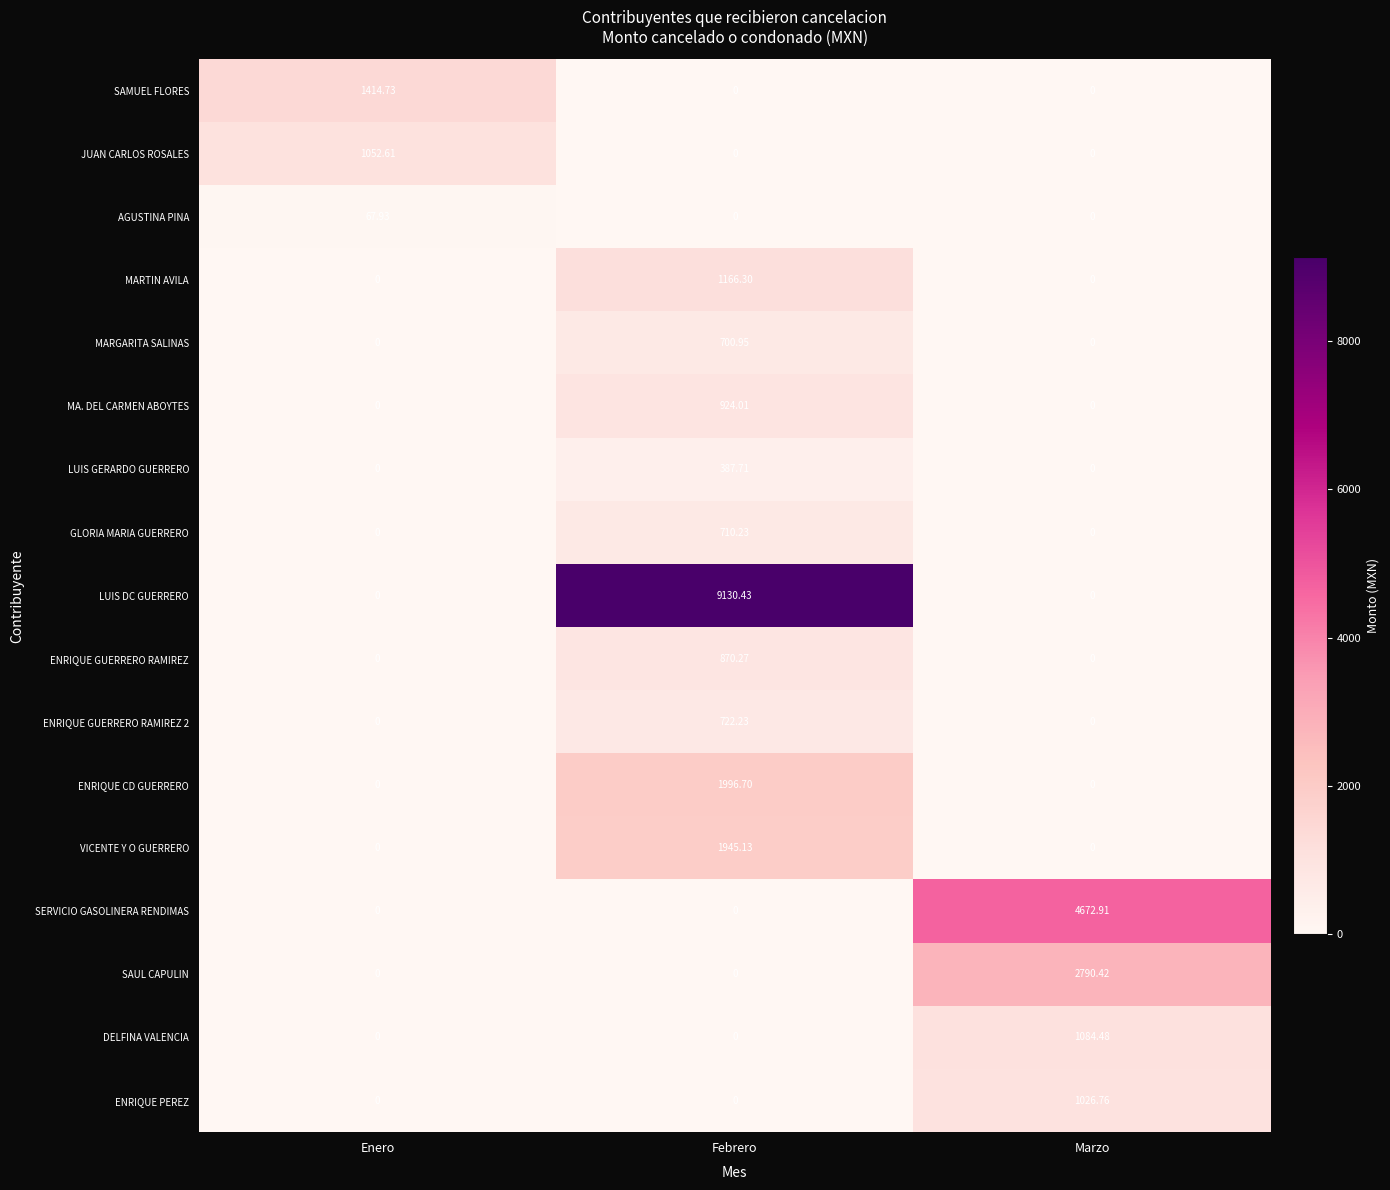

Between Enero and Febrero, which series saw the biggest shift?

LUIS DC GUERRERO